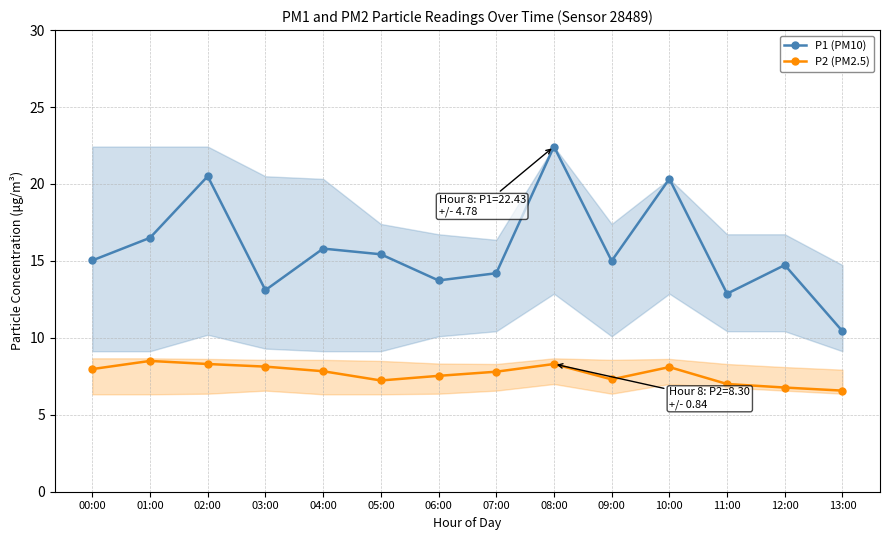

What is the label of the 4th point from the right?

10:00